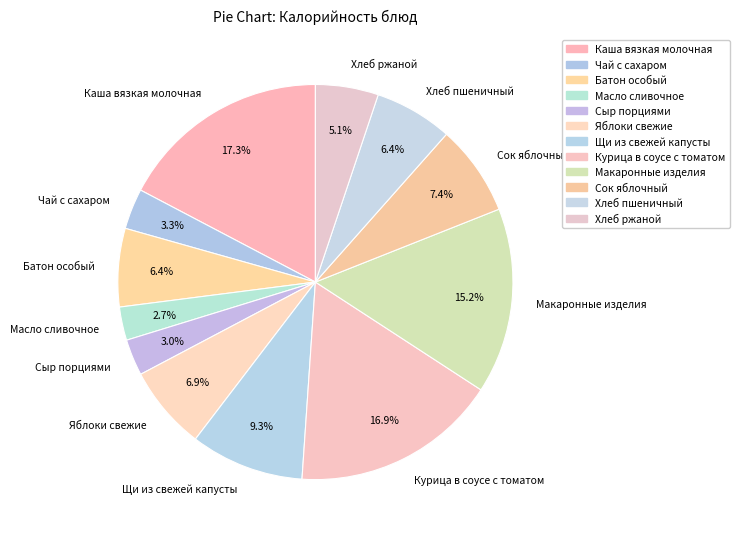

Does any single category account for the majority?

No